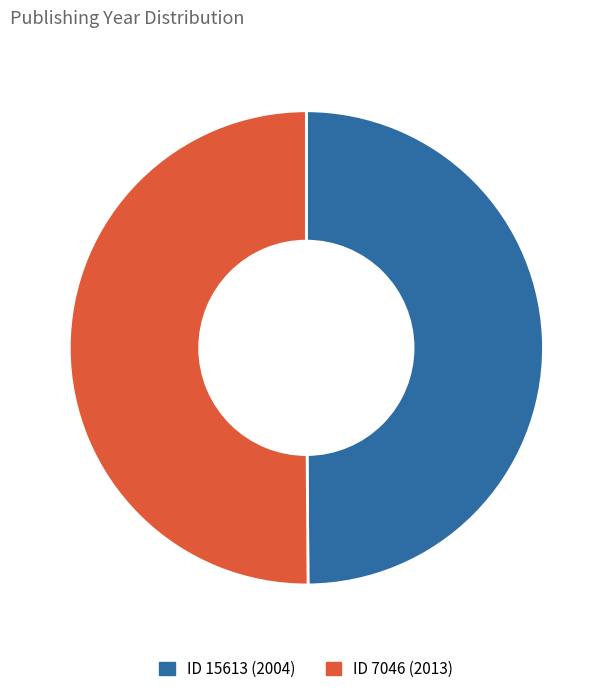

To the nearest percent, what is the average slice percentage?

50%